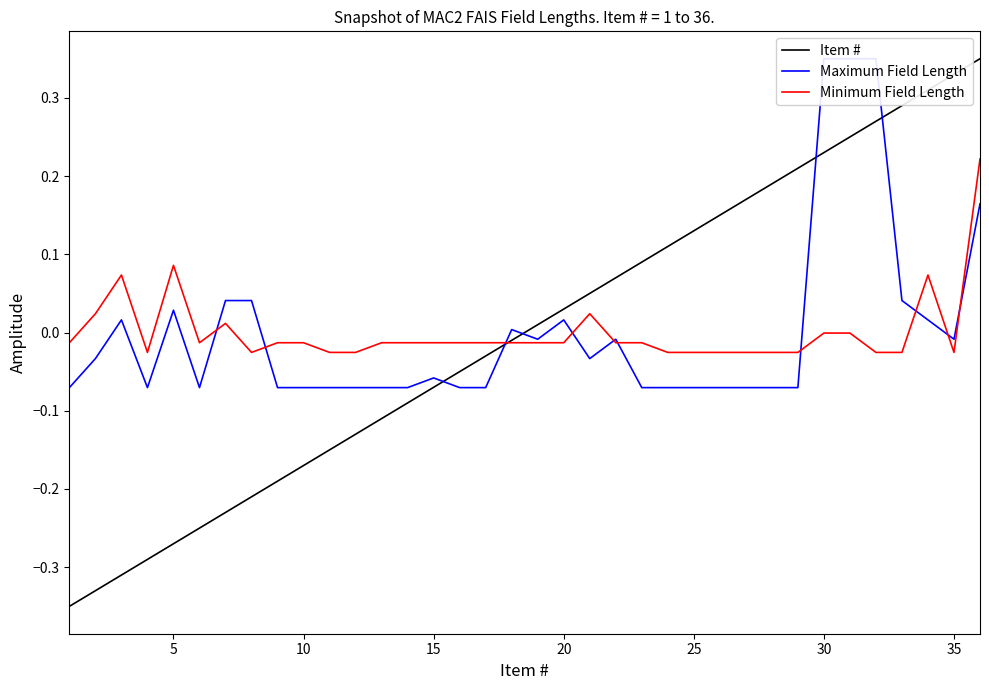

How many intersections are there between Minimum Field Length and Item #?

1